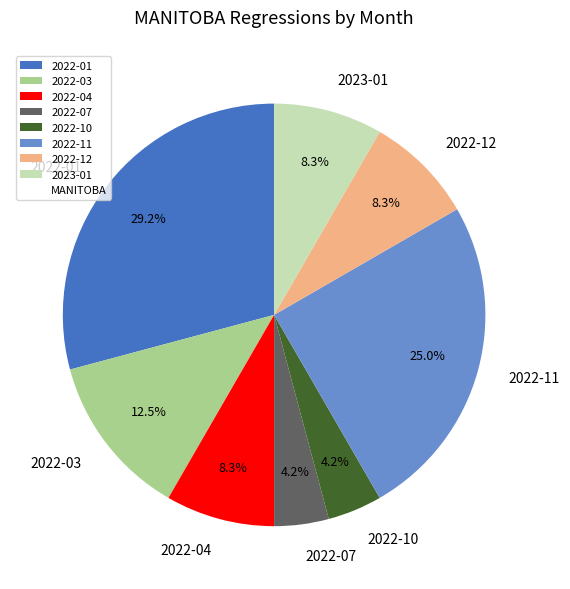

To the nearest percent, what percentage of the pie is 2022-11?

25%